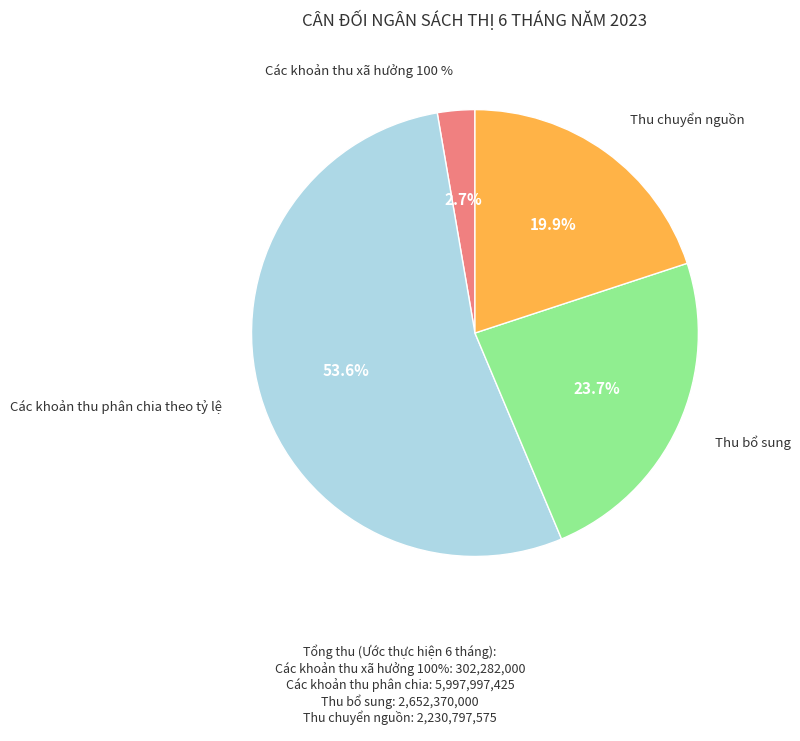

How many segments does this pie chart have?

4